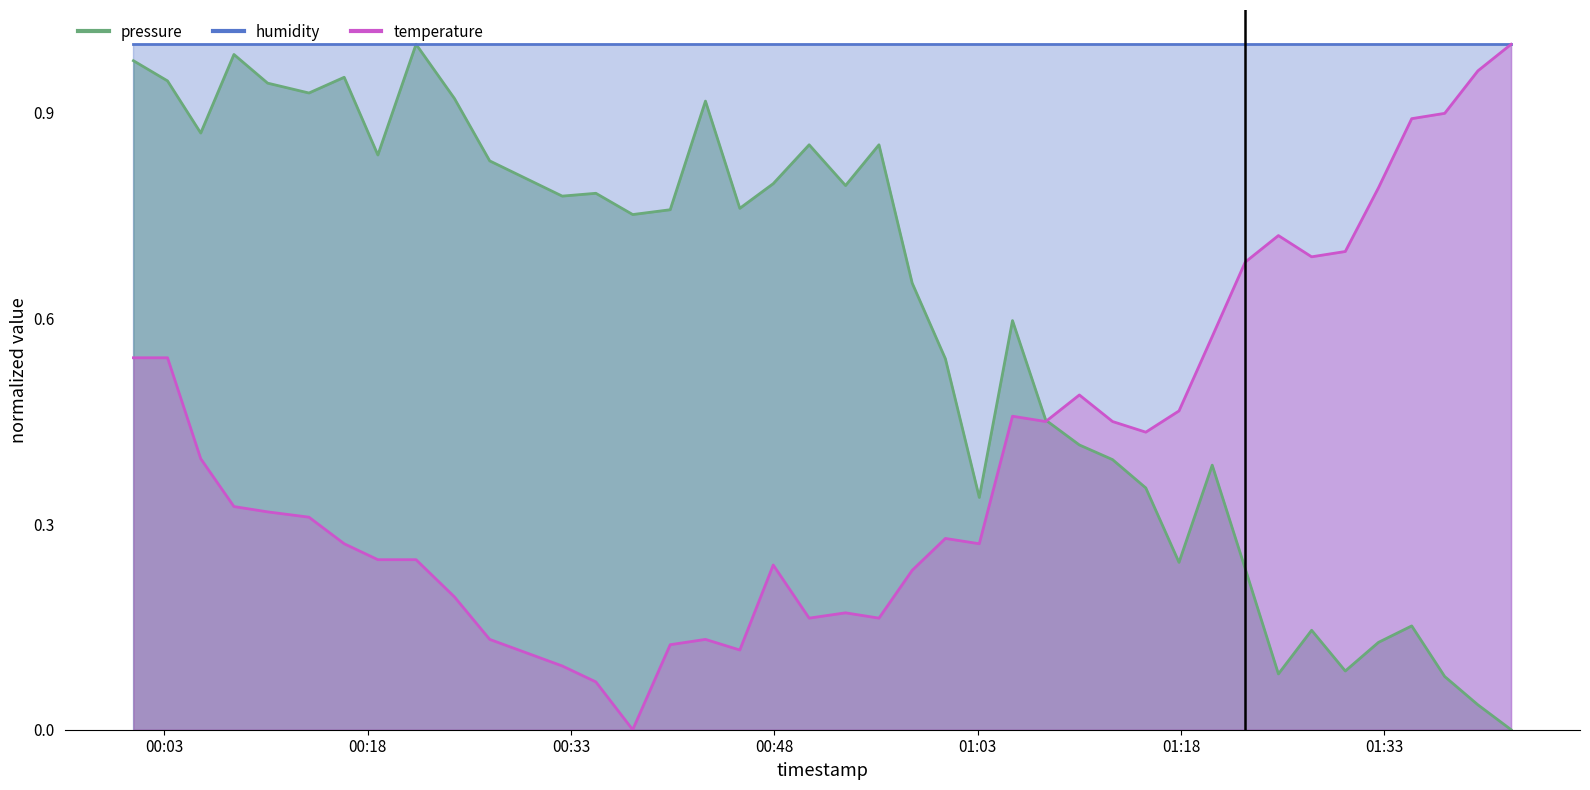

Which category has the lowest value across all series?

2023-03-03T01:42:21